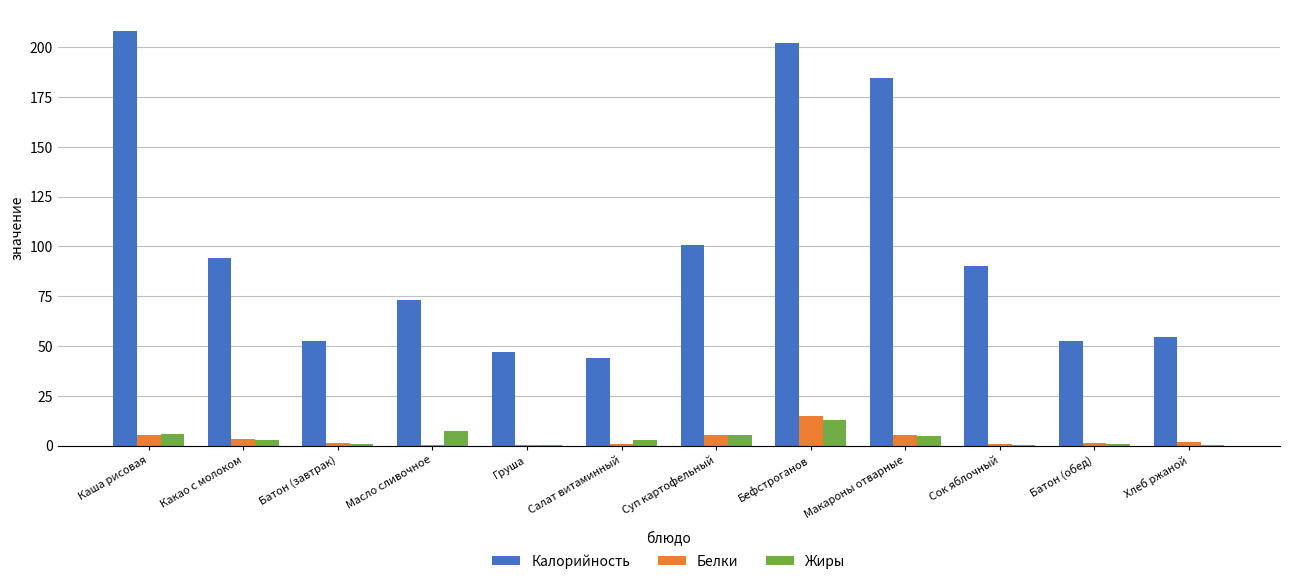

Between Бефстроганов and Макароны отварные, which series saw the biggest shift?

Калорийность